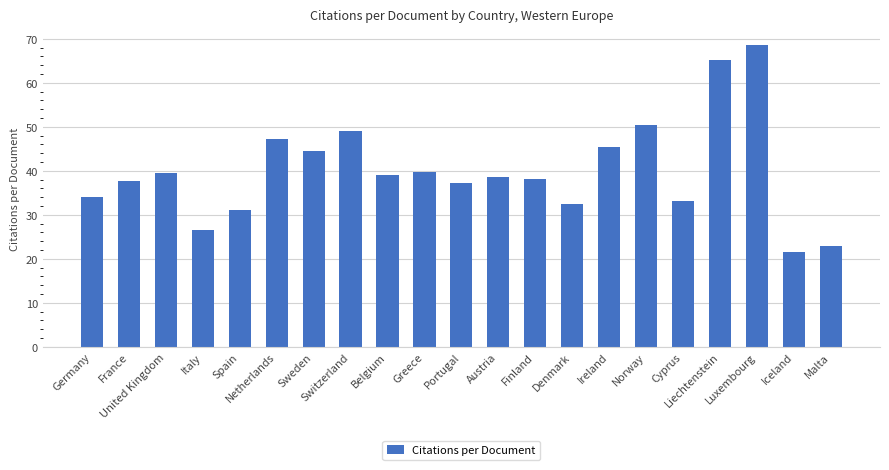

Are the bars grouped side by side (vs. stacked)?

No